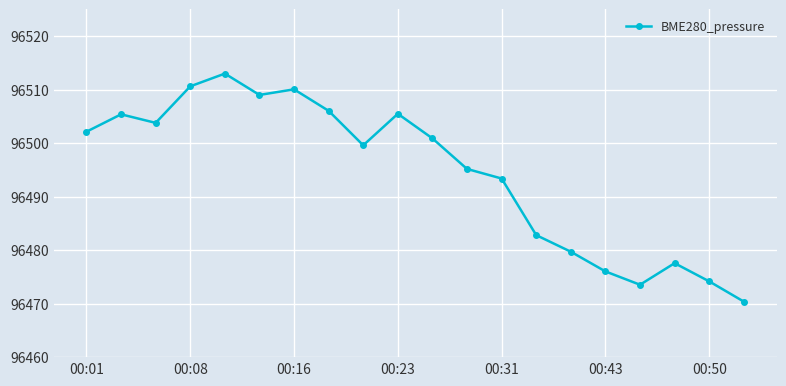

How many points are higher than both their immediate neighbors (excluding endpoints)?

5